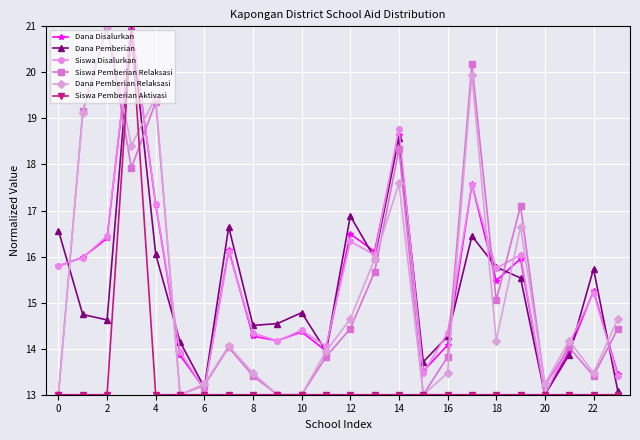

How many data points in Dana Pemberian Relaksasi are less than 14?

11